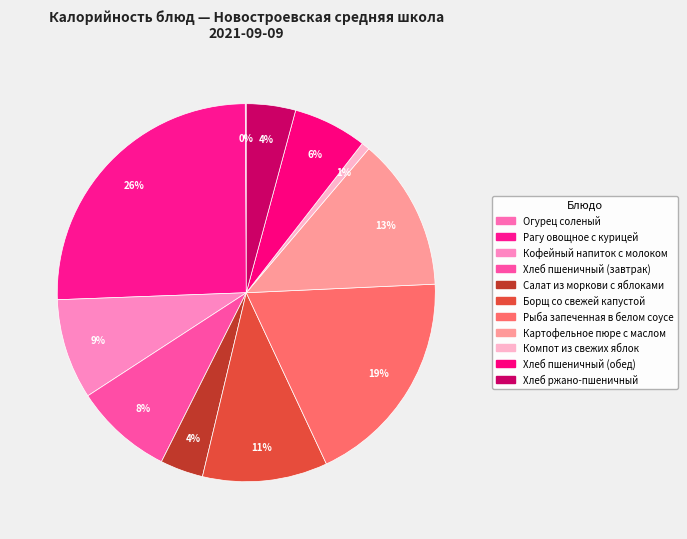

To the nearest percent, what is the average slice percentage?

9%